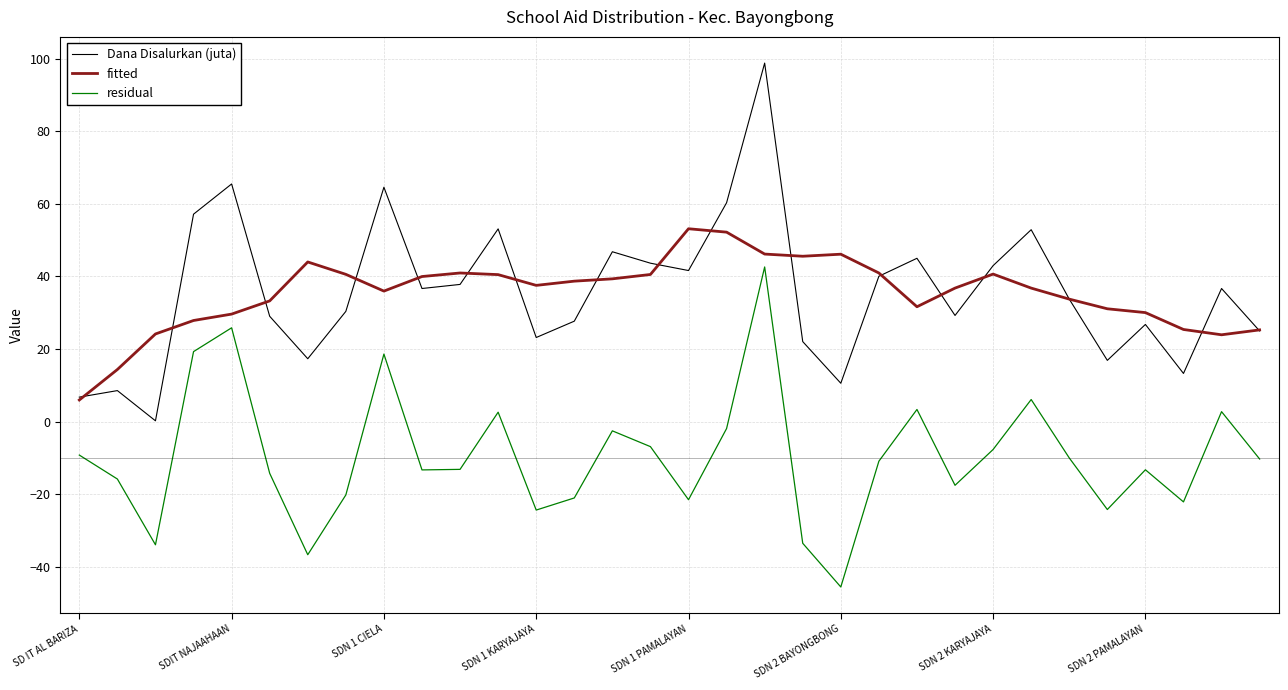

What is the smallest value displayed?

-45.5